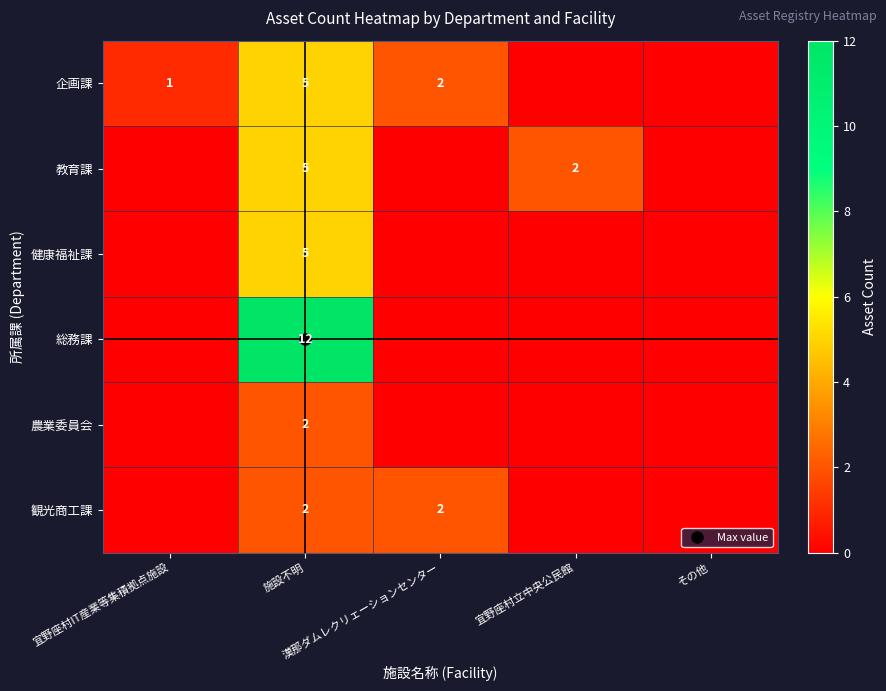

The 企画課 series shows 1 at 宜野座村IT産業等集積拠点施設. True or false?

True